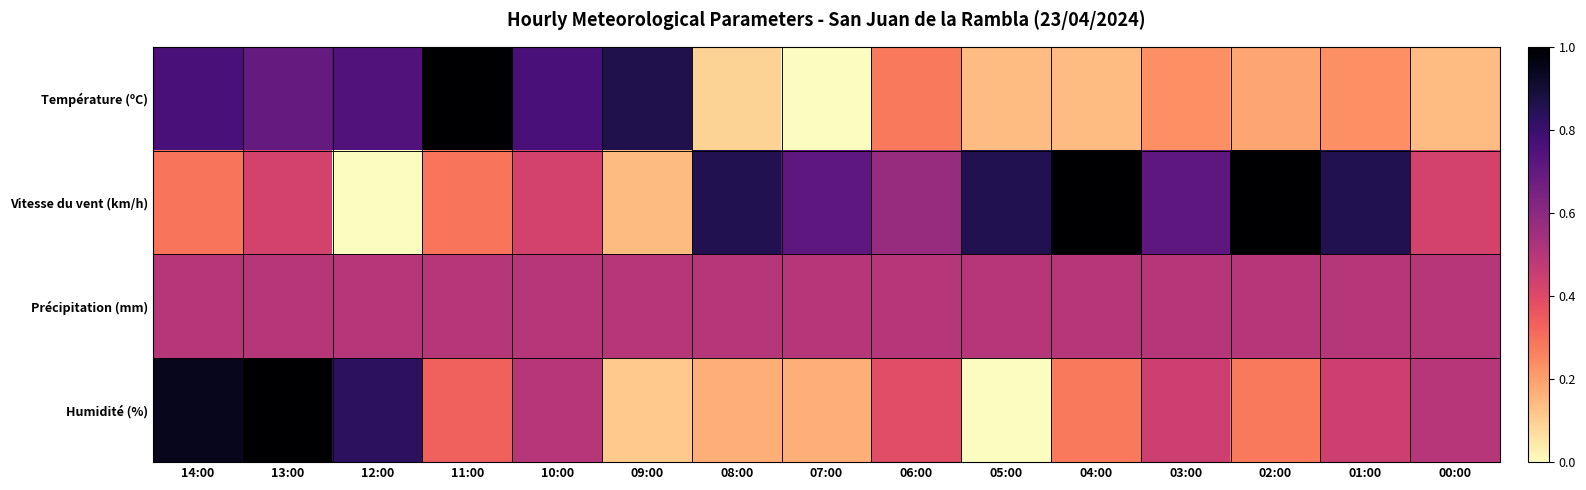

Which series has the largest range (max minus min)?

Température (ºC)